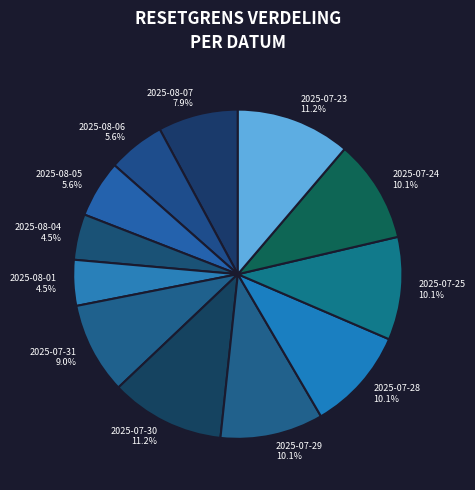

Is there any slice that represents more than half of the pie?

No